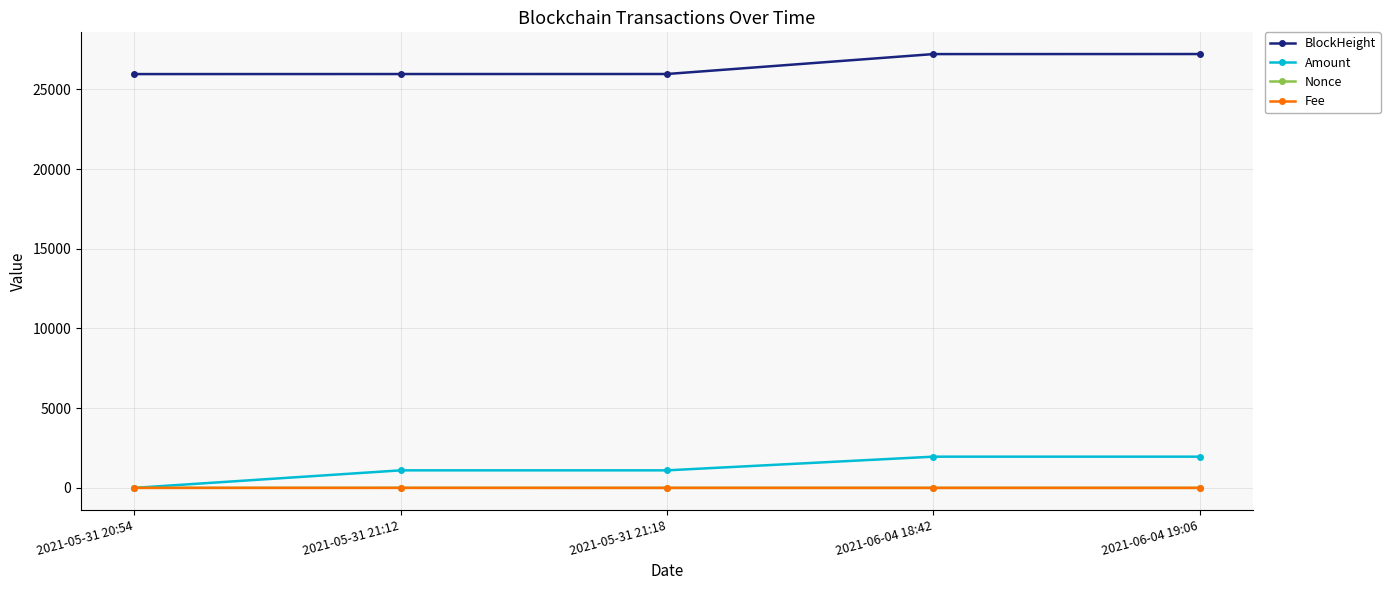

True or false: Amount and BlockHeight cross at least once.

False